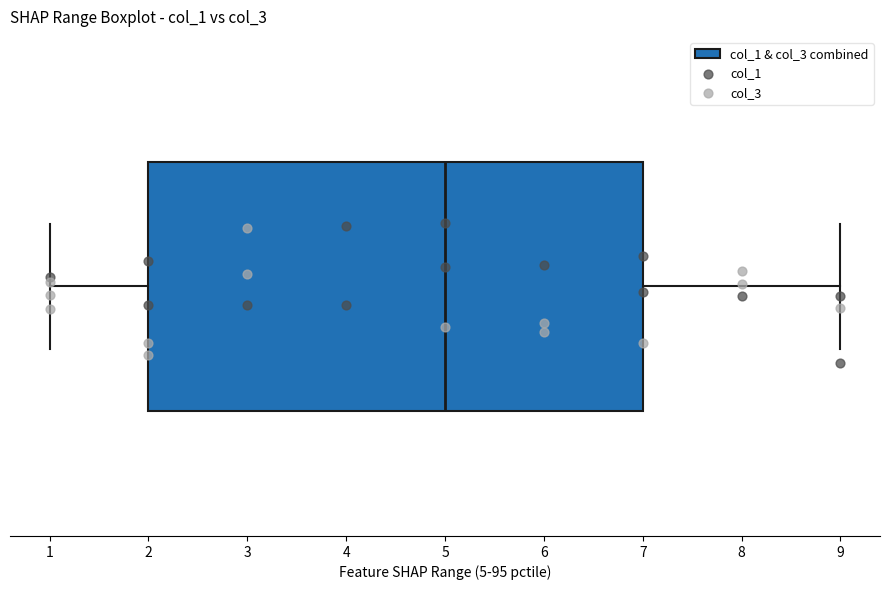

Read this box plot against the x-axis: the position of the median line, the range covered by the box, and the ends of both whiskers. The values are not printed on the chart, so give them approximately, as read against the axis.

median 5, box 2 to 7, whiskers 1 to 9